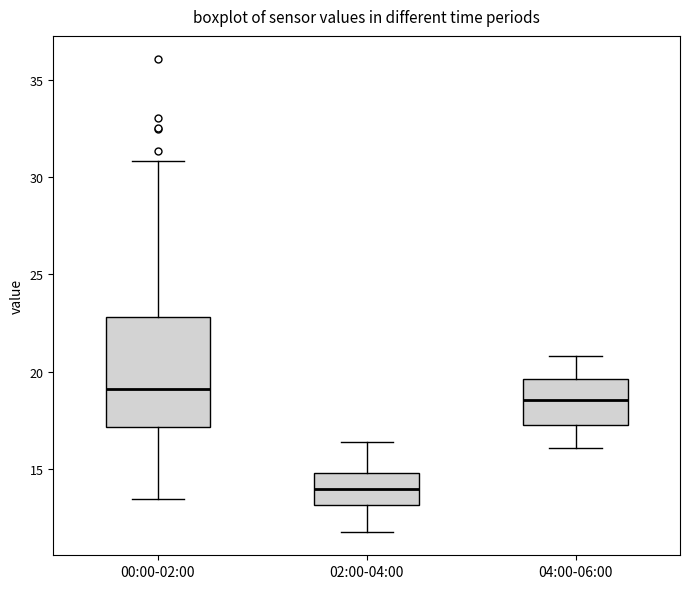

Reading left to right, read every box against the y-axis: the position of its median line, the range the box covers, and the ends of its whiskers. The values are not printed on the chart, so give them approximately, as read against the axis.

00:00-02:00: median 19.0, box 17.0 to 23.0, whiskers 13.5 to 31.0
02:00-04:00: median 14.0, box 13.0 to 15.0, whiskers 12.0 to 16.5
04:00-06:00: median 18.5, box 17.5 to 19.5, whiskers 16.0 to 21.0